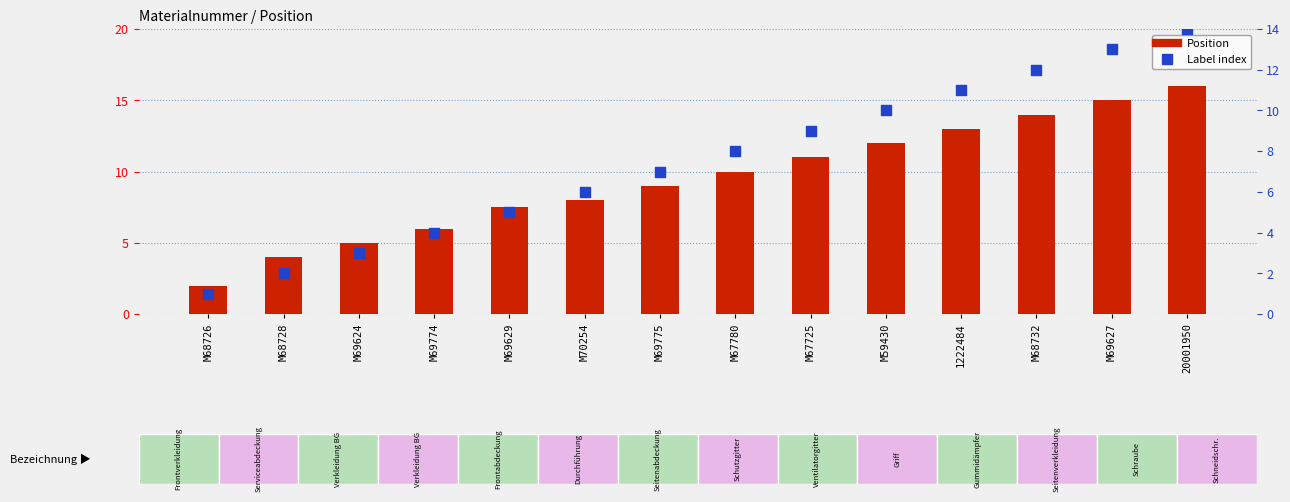

Which series reaches the minimum Y coordinate?

Label index